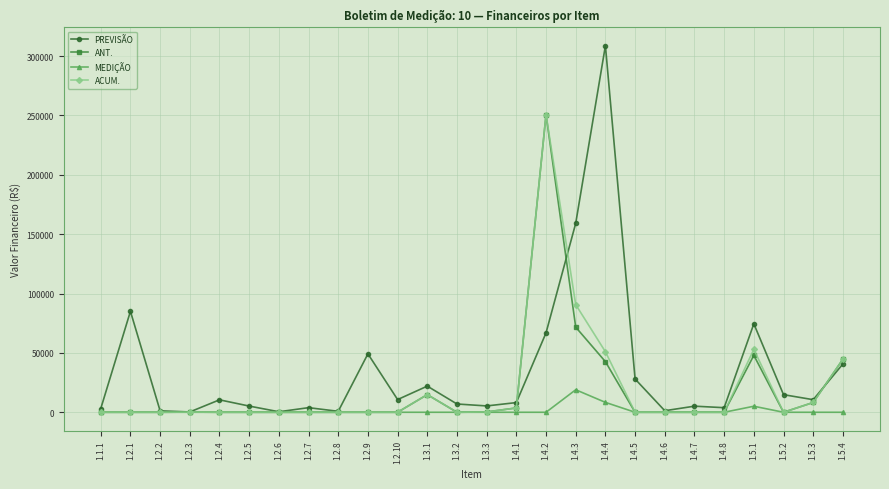

Which series has the widest spread of values?

PREVISÃO